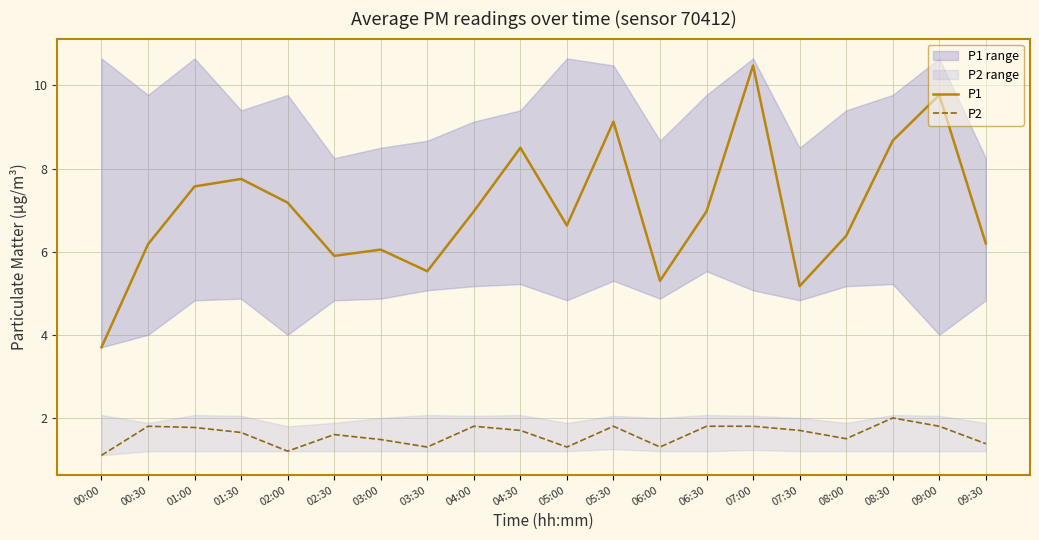

What is the value of the P2 point at the 1st from the left?

1.1